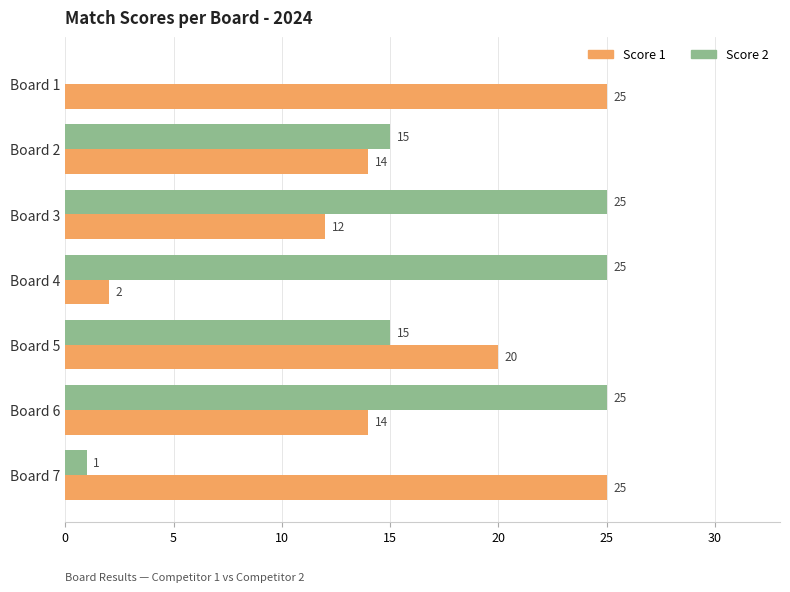

Is it true that Score 1 equals 25 at Board 1?

True